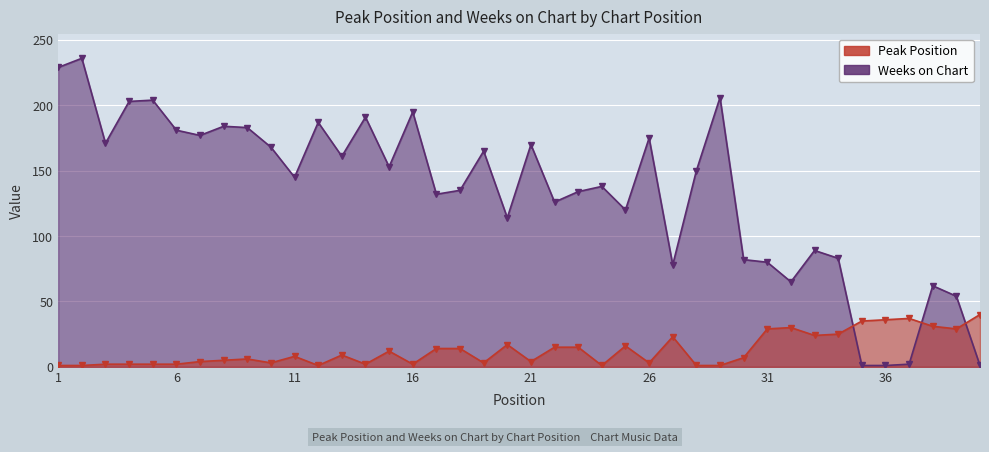

Which has a higher value, 12 or 37?

37